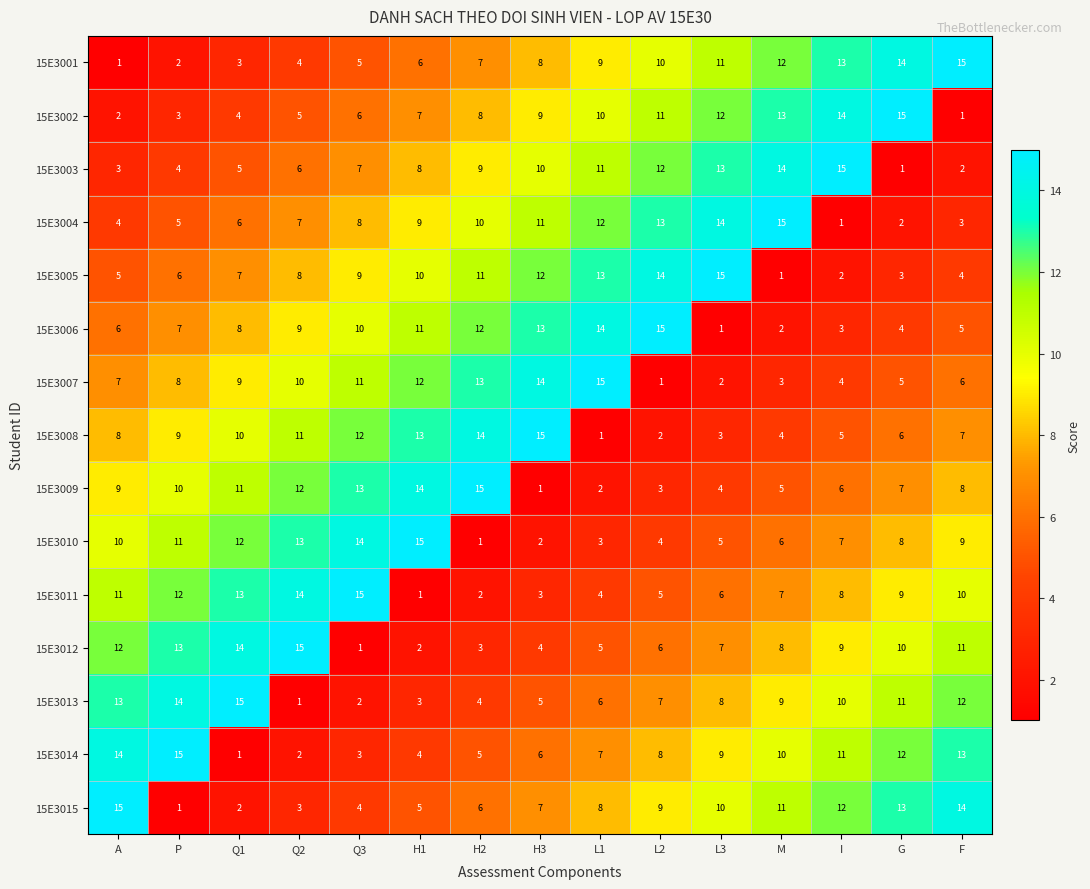

What is the difference between the highest and lowest values at P?

14